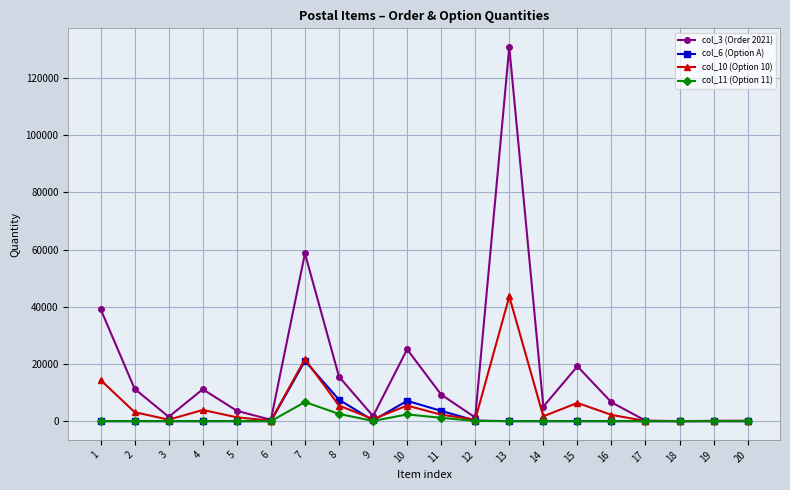

What is the difference between the maximum and minimum values in the col_3 (Order 2021) series?

130748